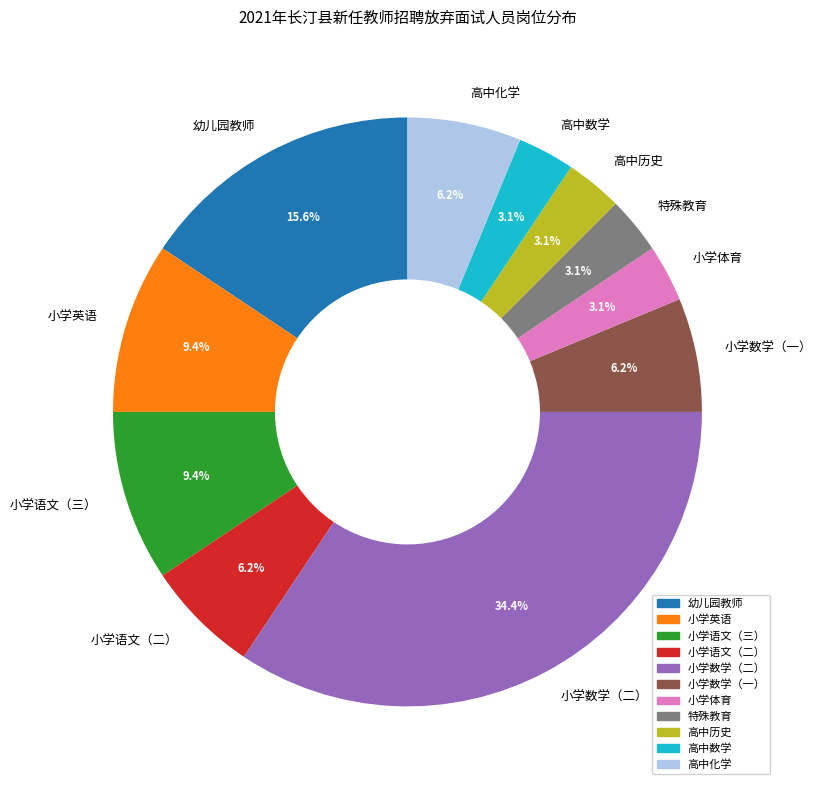

Which slice is the largest?

小学数学（二）